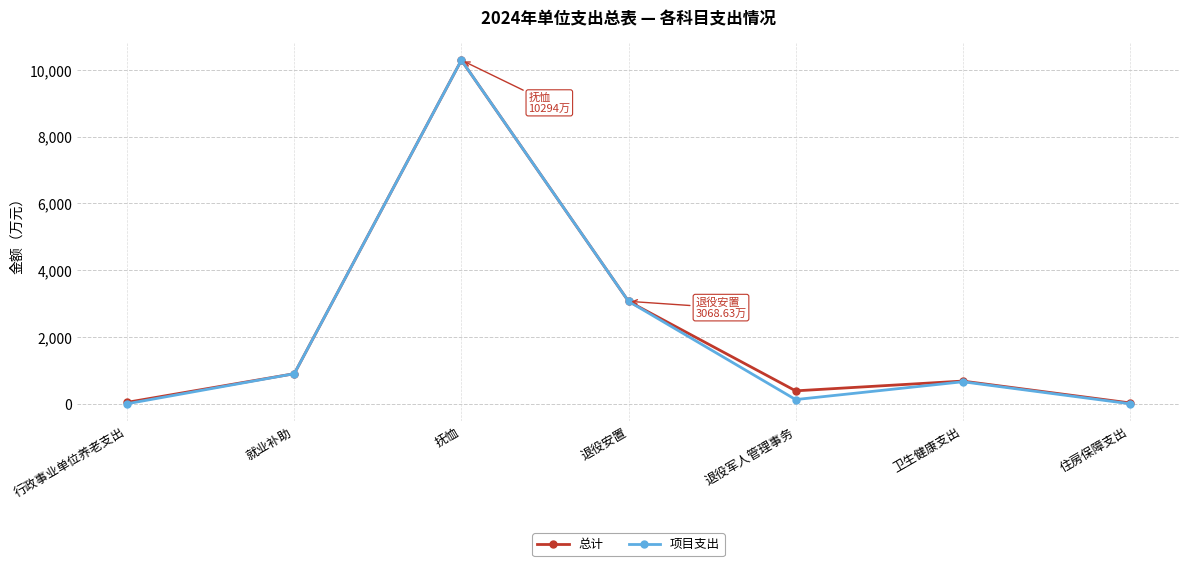

How many data points in 项目支出 are less than 659?

3